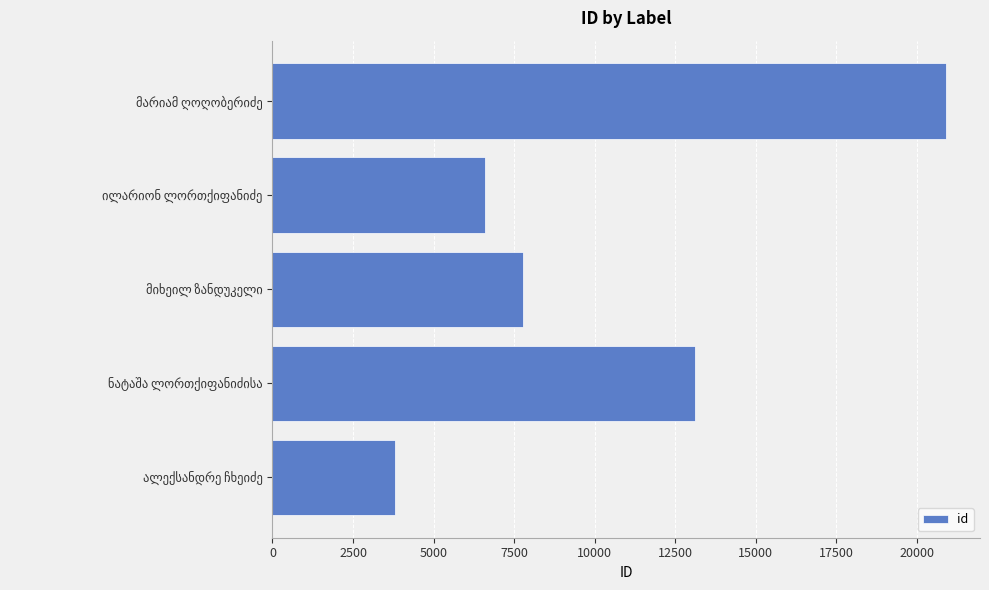

What is the difference between the second highest and minimum values?

9307